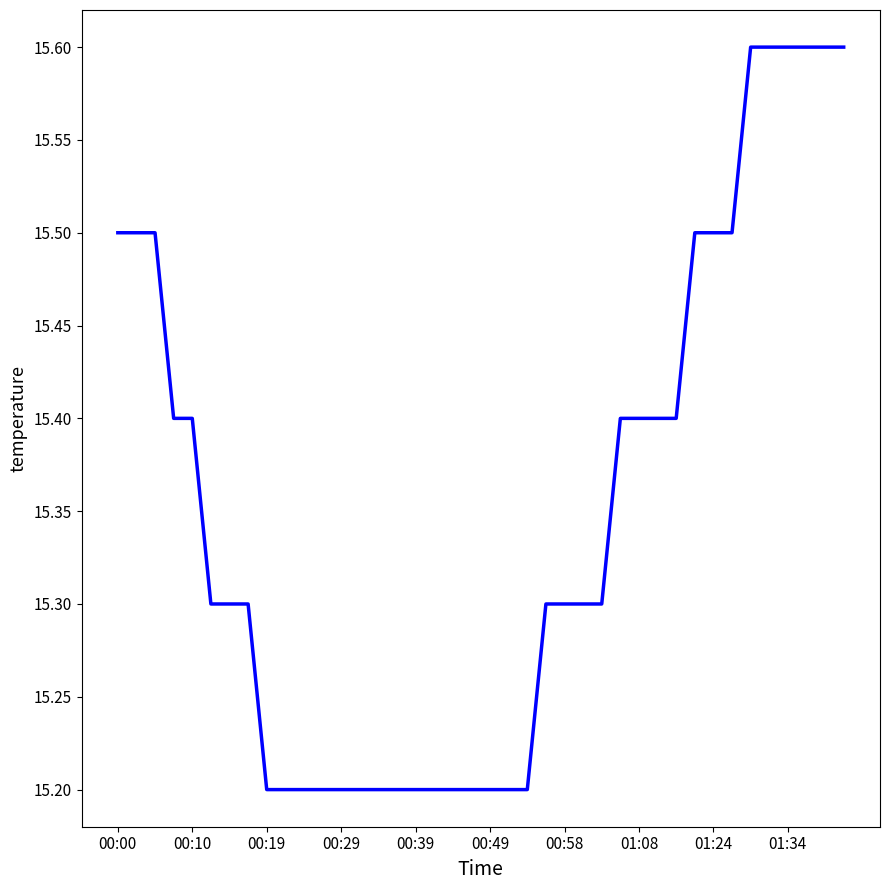

What is the difference between the maximum and minimum values?

0.4